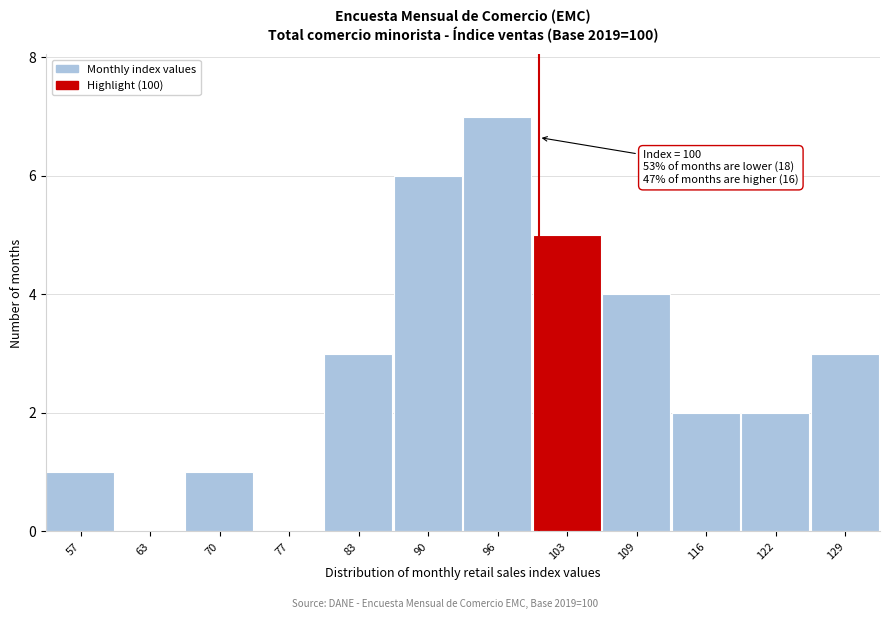

Which range on the x-axis has the tallest bar?

93 to 99